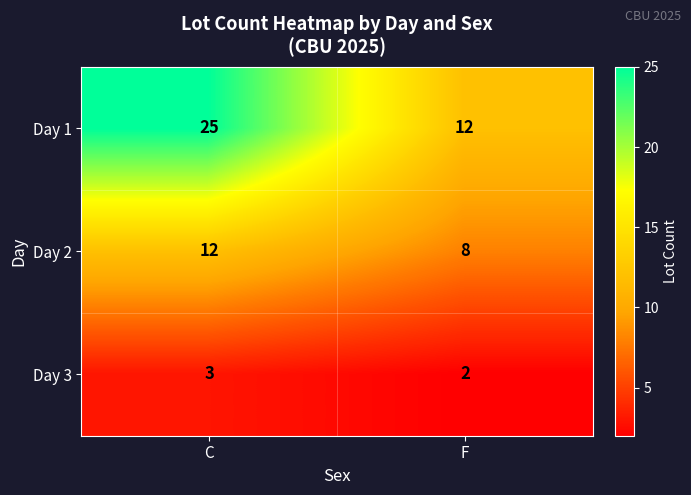

Rank the series at F from highest to lowest value.

Day 1, Day 2, Day 3